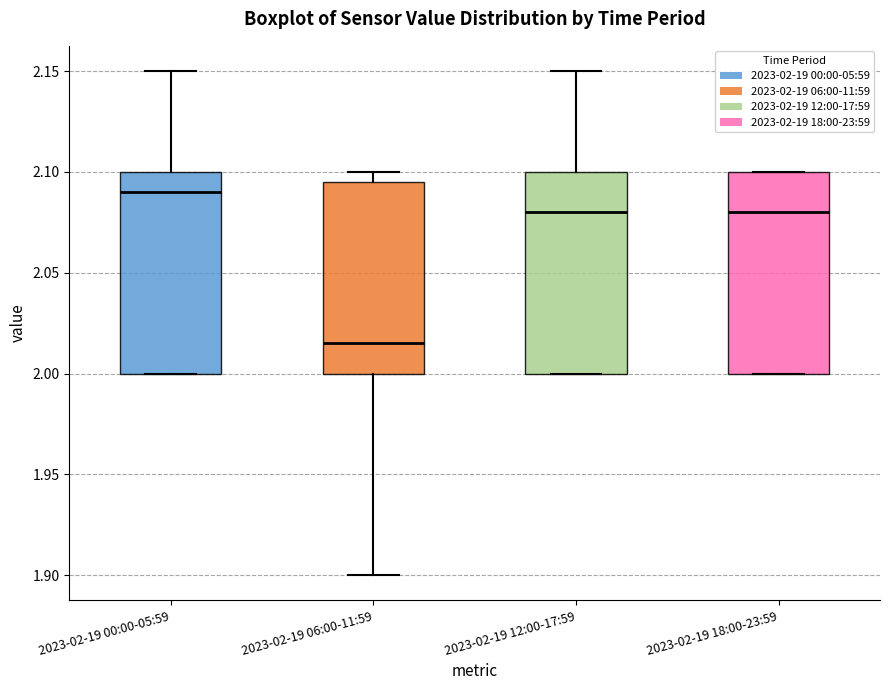

Reading left to right, read every box against the y-axis: the position of its median line, the range the box covers, and the ends of its whiskers. The values are not printed on the chart, so give them approximately, as read against the axis.

2023-02-19 00:00-05:59: median 2.090, box 2.000 to 2.100, whiskers 2.000 to 2.150
2023-02-19 06:00-11:59: median 2.015, box 2.000 to 2.095, whiskers 1.900 to 2.100
2023-02-19 12:00-17:59: median 2.080, box 2.000 to 2.100, whiskers 2.000 to 2.150
2023-02-19 18:00-23:59: median 2.080, box 2.000 to 2.100, whiskers 2.000 to 2.100